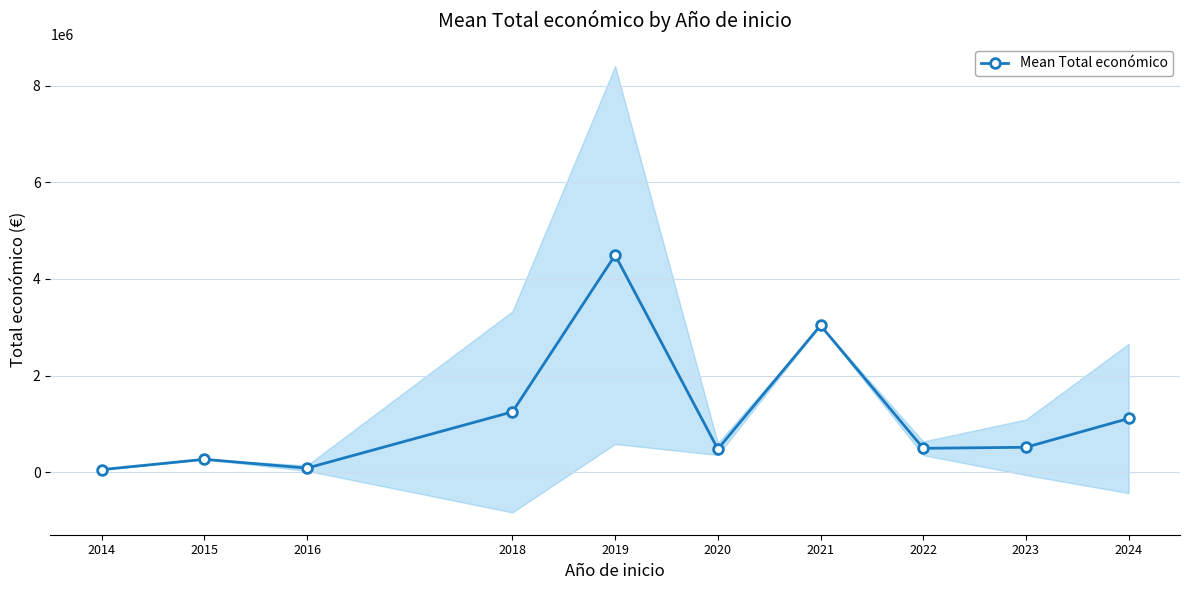

What is the greatest value displayed?

4495217.3